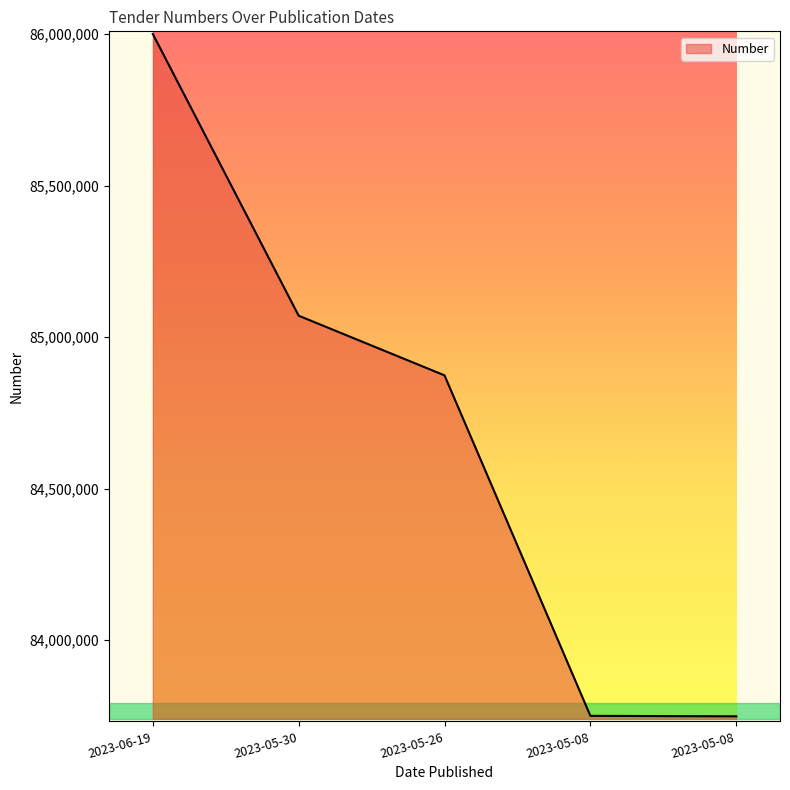

How many lines are shown in the chart?

1